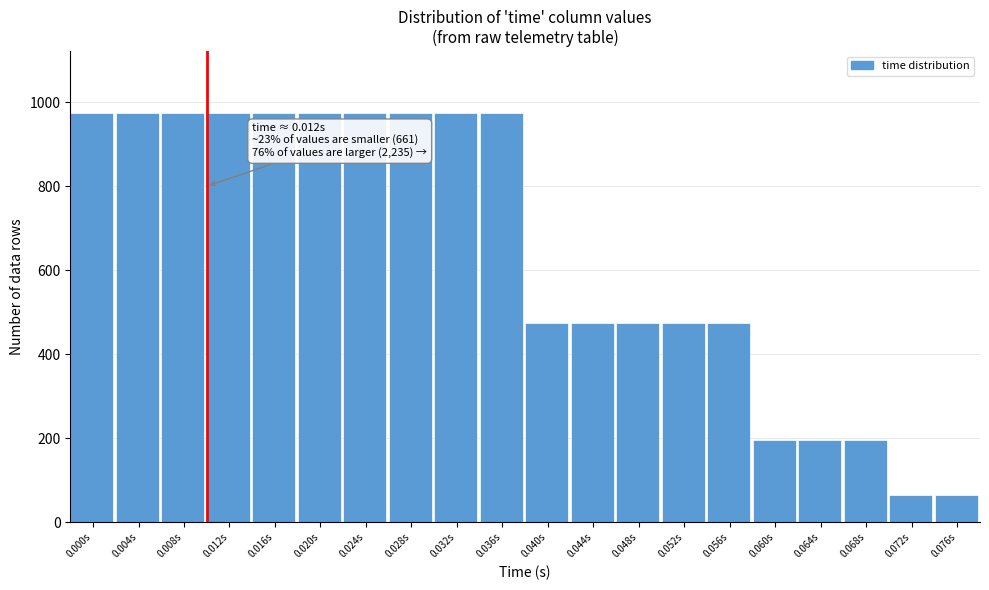

Reading left to right, what are all the values shown in this chart?

0.000s=975	0.004s=975	0.008s=975	0.012s=975	0.016s=975	0.020s=975	0.024s=975	0.028s=975	0.032s=975	0.036s=975	0.040s=475	0.044s=475	0.048s=475	0.052s=475	0.056s=475	0.060s=195	0.064s=195	0.068s=195	0.072s=65	0.076s=65